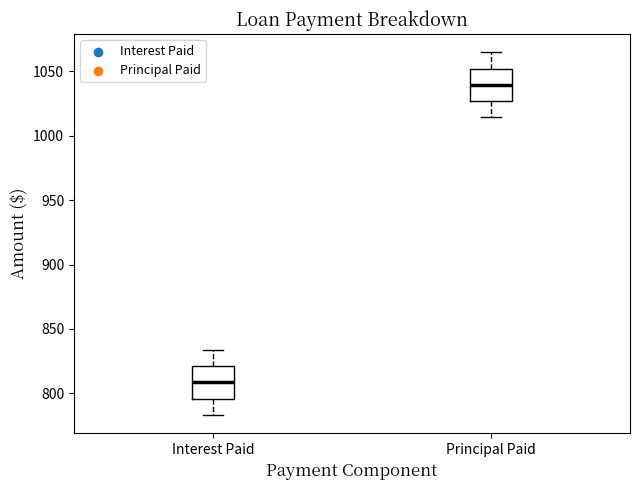

Reading left to right, read every box against the y-axis: the position of its median line, the range the box covers, and the ends of its whiskers. The values are not printed on the chart, so give them approximately, as read against the axis.

Interest Paid: median 810, box 795 to 820, whiskers 785 to 835
Principal Paid: median 1040, box 1025 to 1050, whiskers 1015 to 1065